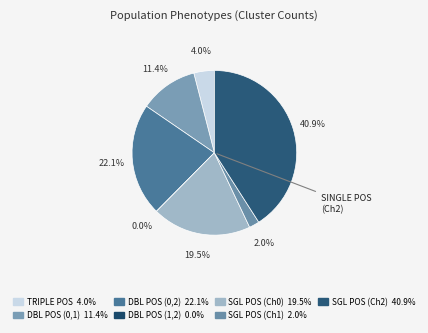

To the nearest percent, what is the combined percentage of single positive
(Ch2) and double positive
(Ch0,Ch1)?

52%